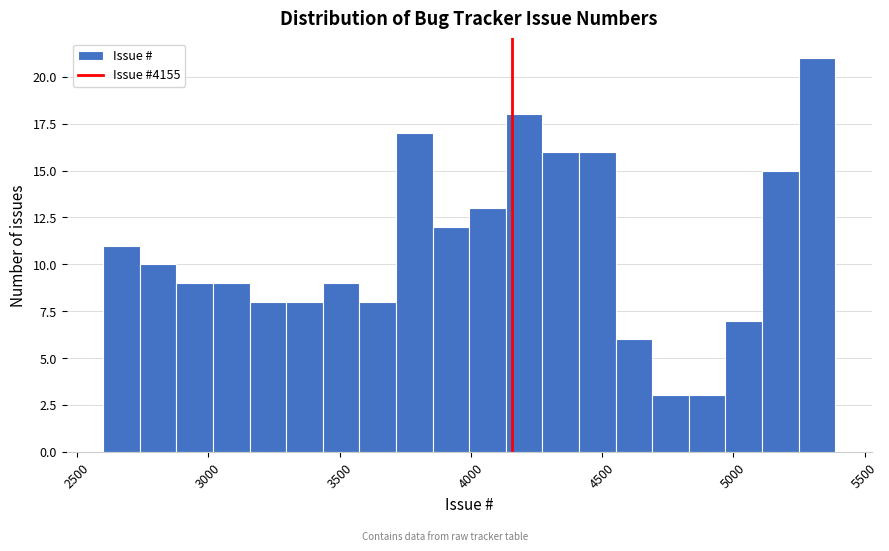

Around what value on the x-axis is the tallest bar? Give the approximate position of its centre, as read against the axis.

5300